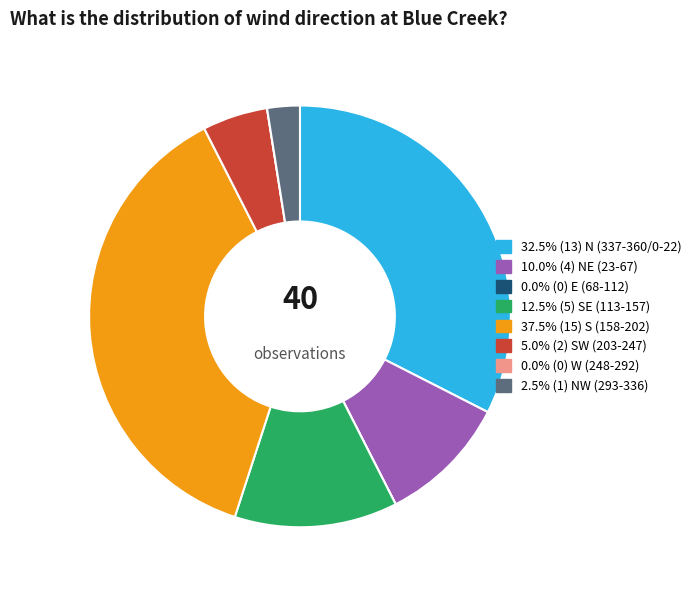

Is there any slice that represents more than half of the pie?

No